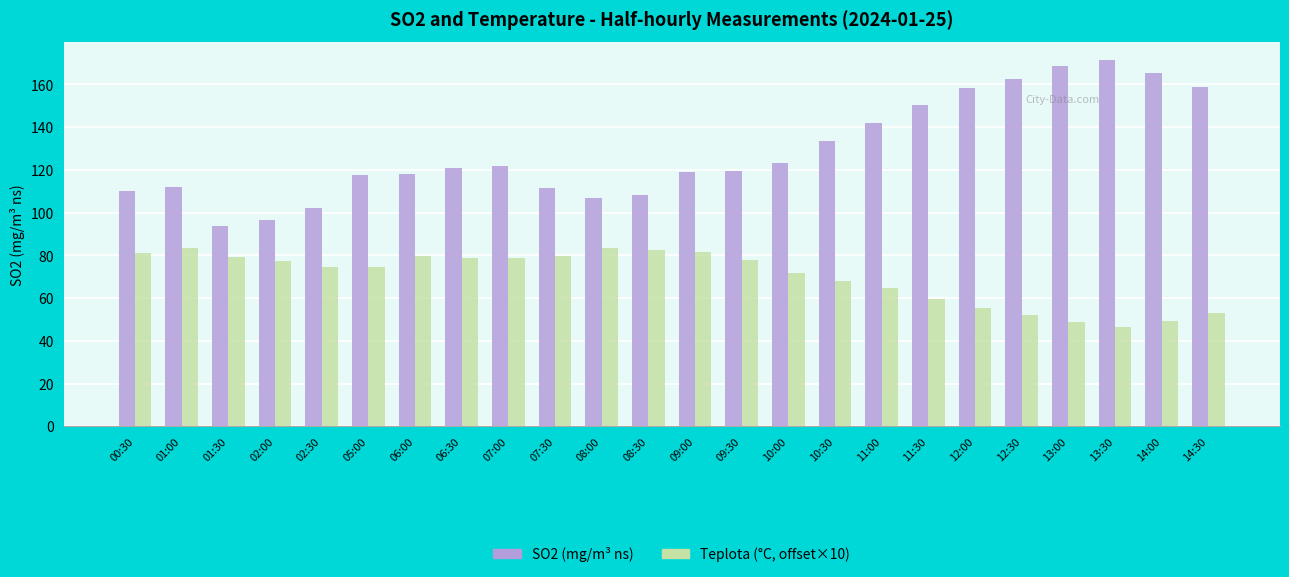

The Teplota (°C, offset×10) series shows 99.6 at 10:30. True or false?

False